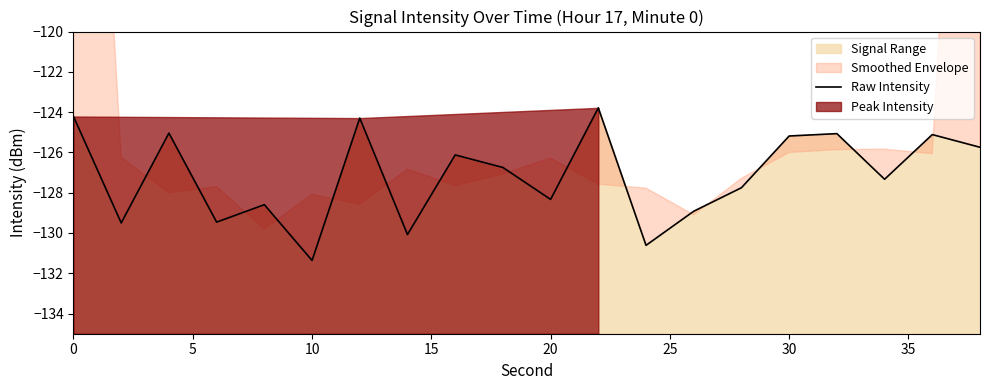

What is the greatest value displayed?

-123.8